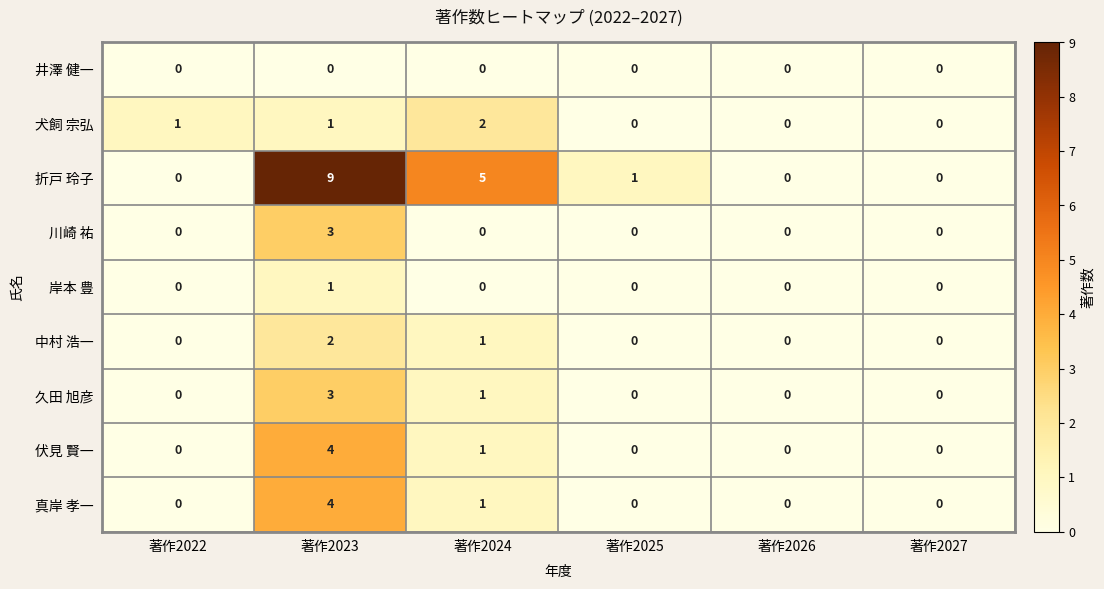

At which category is the sum across all series the highest?

著作2023